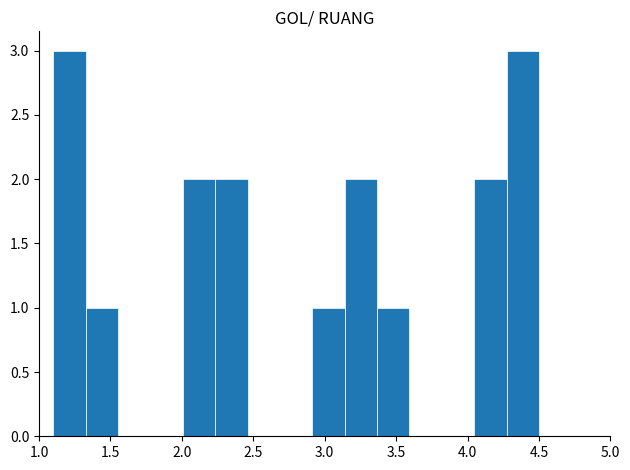

Reading left to right, transcribe this chart: for each bar, give the range it covers on the x-axis and its height. Neither the bar edges nor the heights are printed on the chart, so give them approximately, as read against the axes.

1.10 to 1.35: 3
1.35 to 1.55: 1
1.55 to 1.80: 0
1.80 to 2.00: 0
2.00 to 2.25: 2
2.25 to 2.45: 2
2.45 to 2.70: 0
2.70 to 2.90: 0
2.90 to 3.15: 1
3.15 to 3.35: 2
3.35 to 3.60: 1
3.60 to 3.80: 0
3.80 to 4.05: 0
4.05 to 4.25: 2
4.25 to 4.50: 3